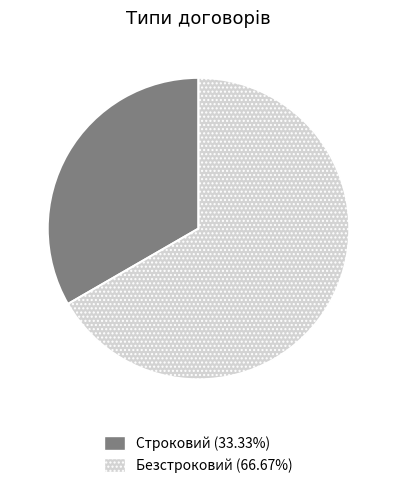

Combined, do Строковий and Безстроковий account for over 50%?

Yes